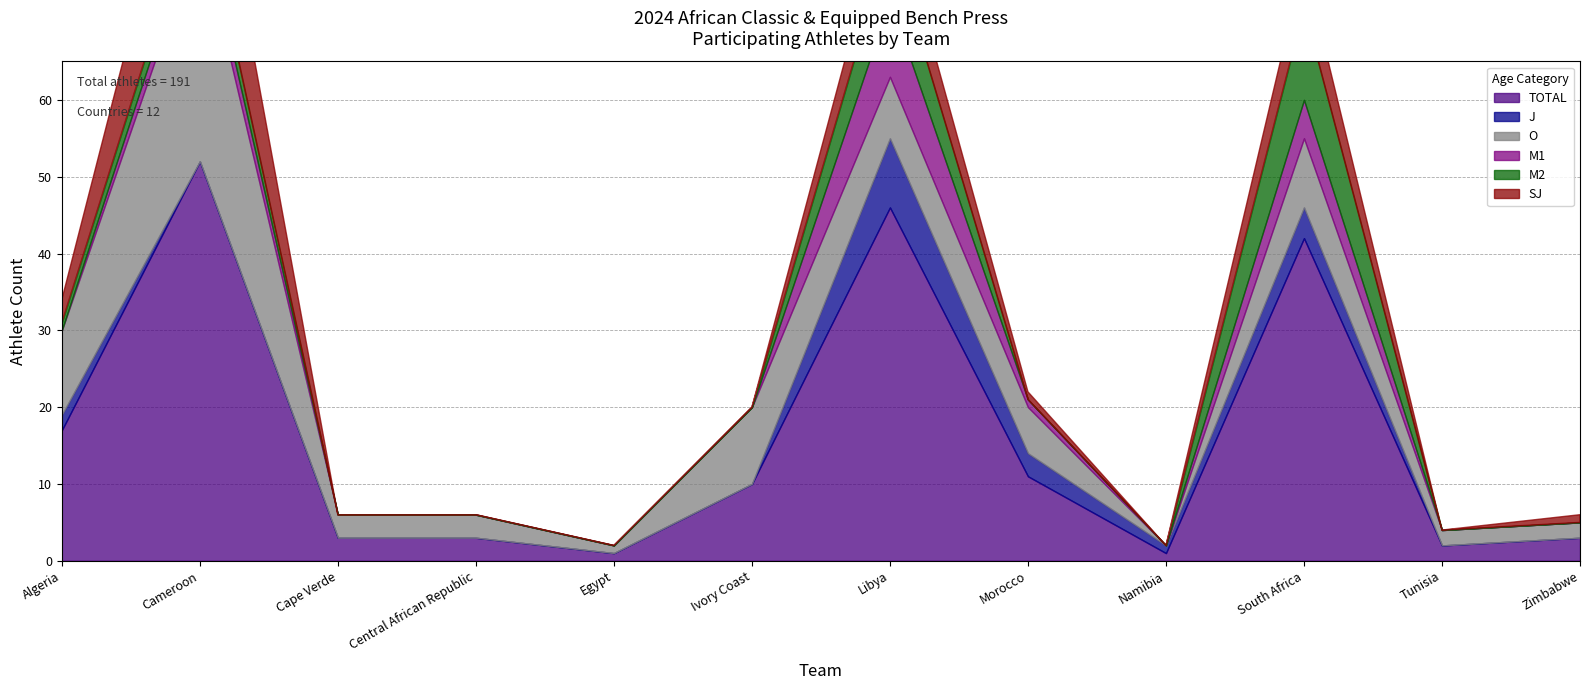

True or false: J and M1 intersect in this chart.

True